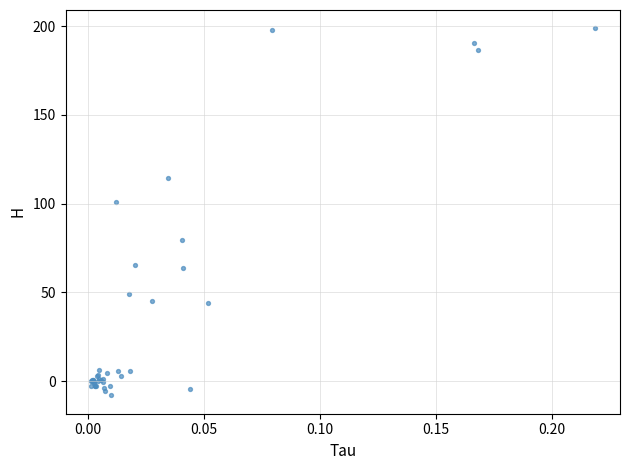

What Y value in the scatter plot is closest to 95?

100.8